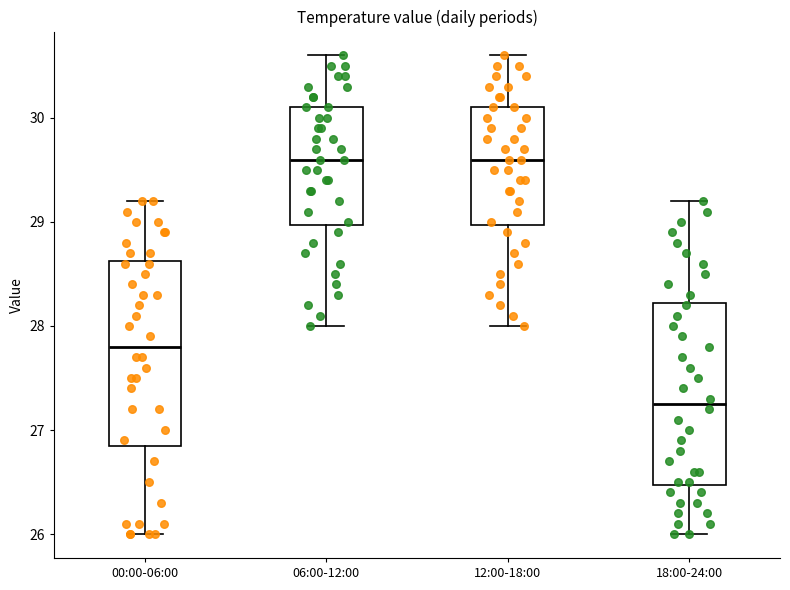

Reading left to right, transcribe this box plot: for each box, give where its median line is, the range the box spans, and where its two whiskers end, as read against the y-axis. The values are not printed on the chart, so give them approximately, as read against the axis.

00:00-06:00: median 27.8, box 26.9 to 28.6, whiskers 26.0 to 29.2
06:00-12:00: median 29.6, box 29.0 to 30.1, whiskers 28.0 to 30.6
12:00-18:00: median 29.6, box 29.0 to 30.1, whiskers 28.0 to 30.6
18:00-24:00: median 27.3, box 26.5 to 28.2, whiskers 26.0 to 29.2